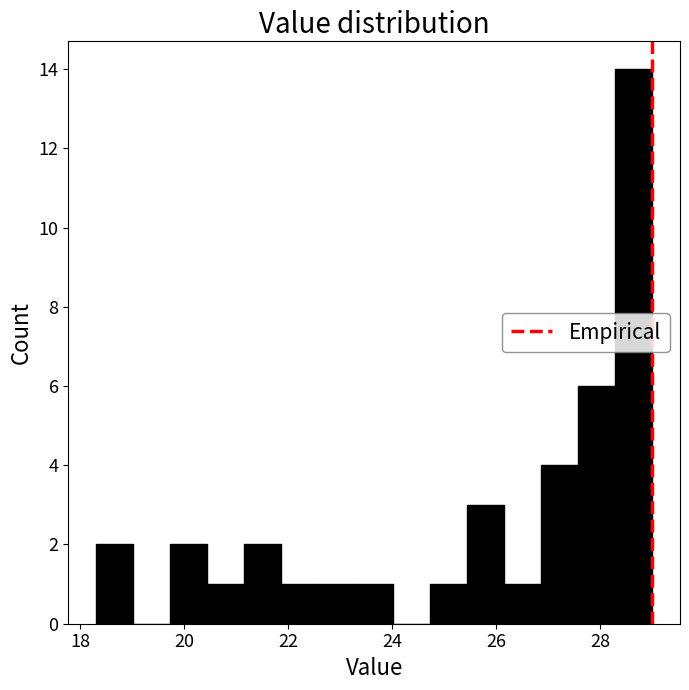

Around what value on the x-axis is the tallest bar? Give the approximate position of its centre, as read against the axis.

28.6